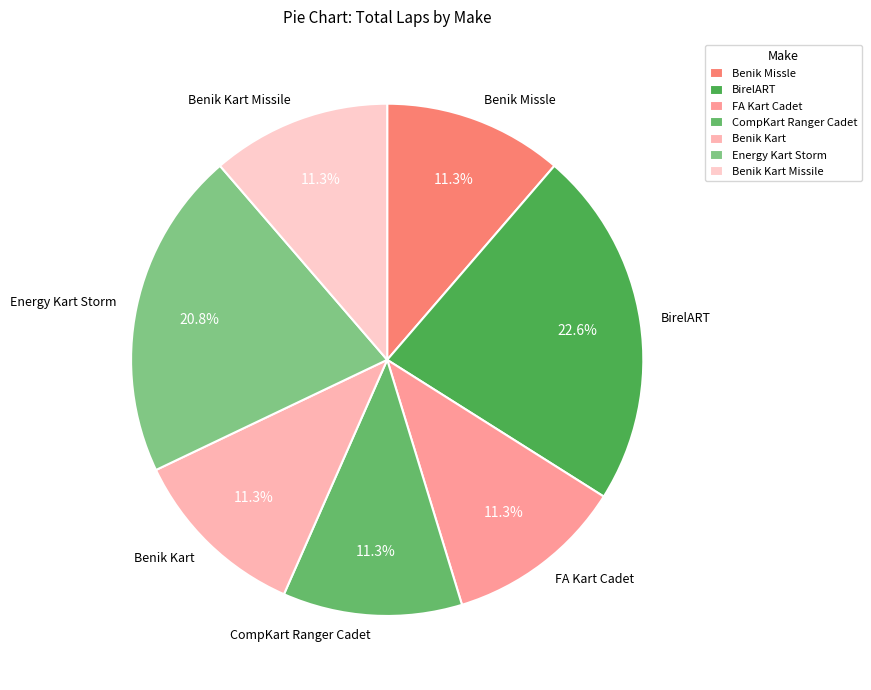

How many segments does this pie chart have?

7